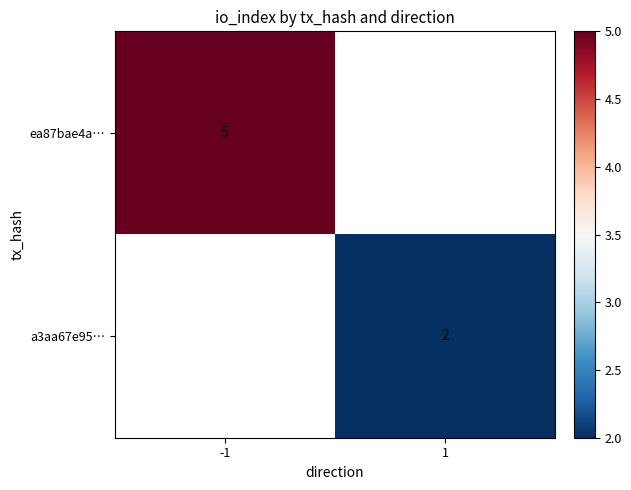

The value of a3aa67e95… at 1 is 2. True or false?

True